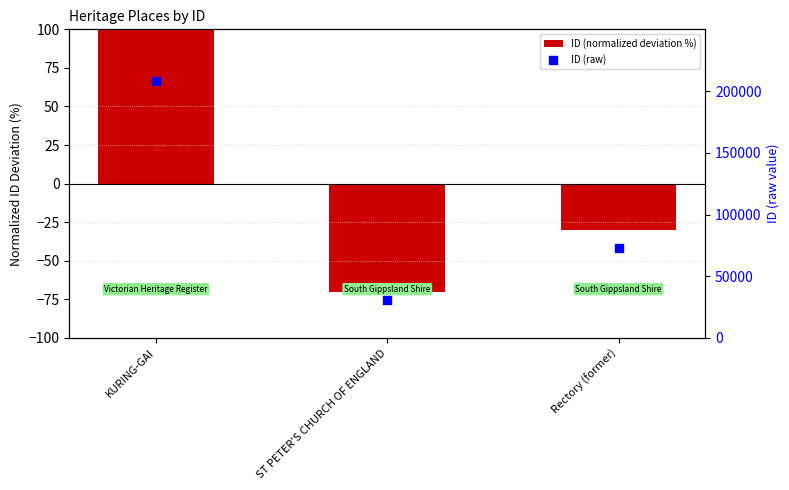

Which series reaches the minimum Y coordinate?

ID (normalized deviation %)